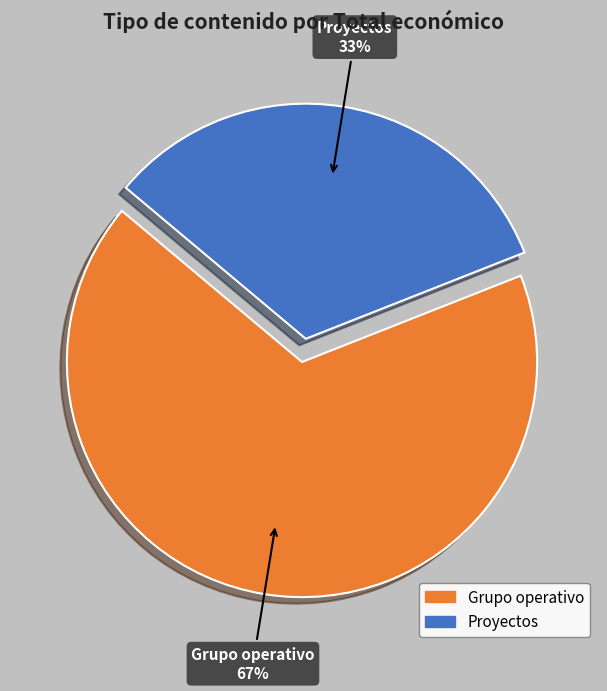

Do Grupo operativo and Proyectos together represent more than half of the pie?

Yes